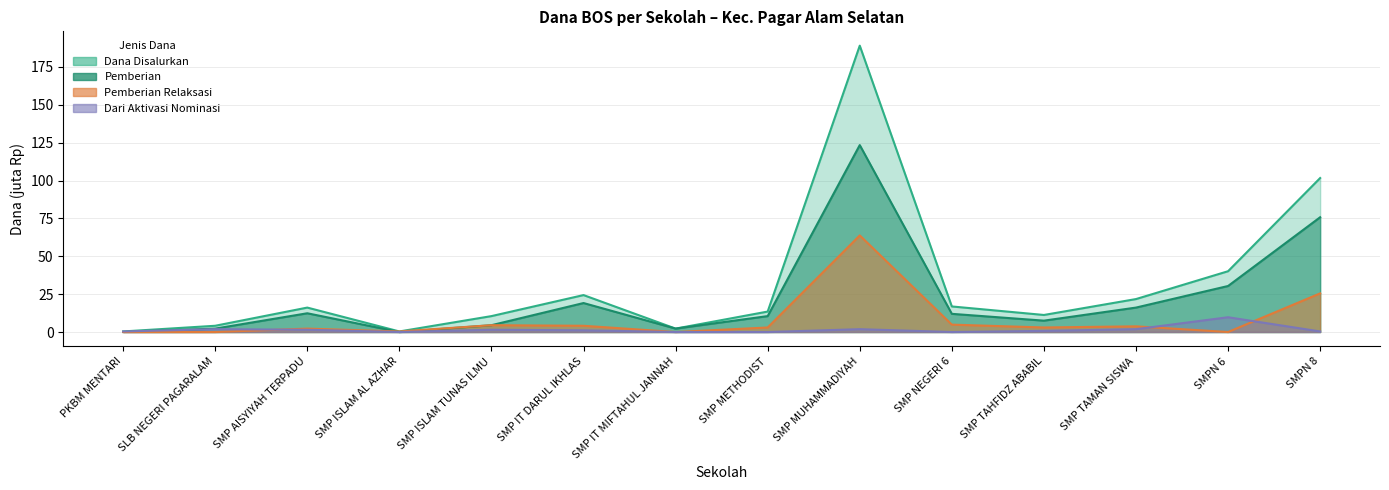

The value of Pemberian Relaksasi at SMP AISYIYAH TERPADU is 3.0. True or false?

False